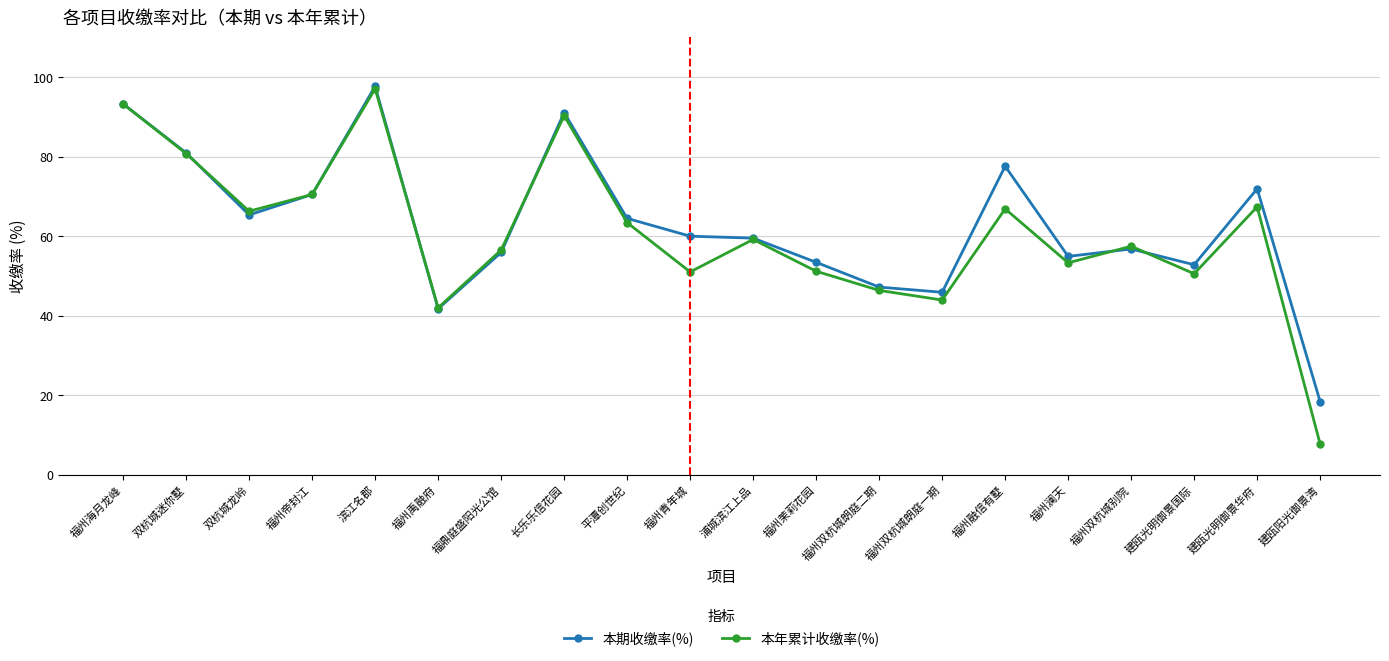

At which label does 本期收缴率(%) reach its minimum?

建瓯阳光御景湾